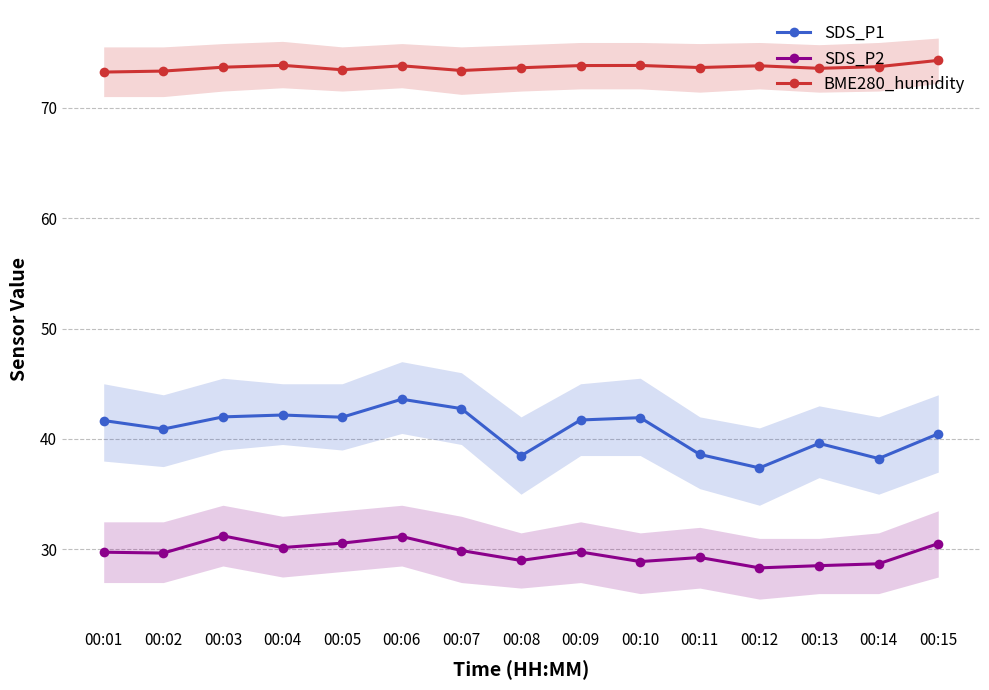

Reading left to right, list all the values displayed in this chart.

SDS_P1: 41.7	40.9	42.0	42.2	42.0	43.6	42.8	38.5	41.7	41.9	38.6	37.4	39.6	38.2	40.5
SDS_P2: 29.8	29.7	31.2	30.2	30.6	31.2	29.9	29.0	29.8	28.9	29.3	28.3	28.5	28.7	30.5
BME280_humidity: 73.2	73.3	73.7	73.8	73.4	73.8	73.4	73.6	73.8	73.8	73.6	73.8	73.6	73.7	74.3